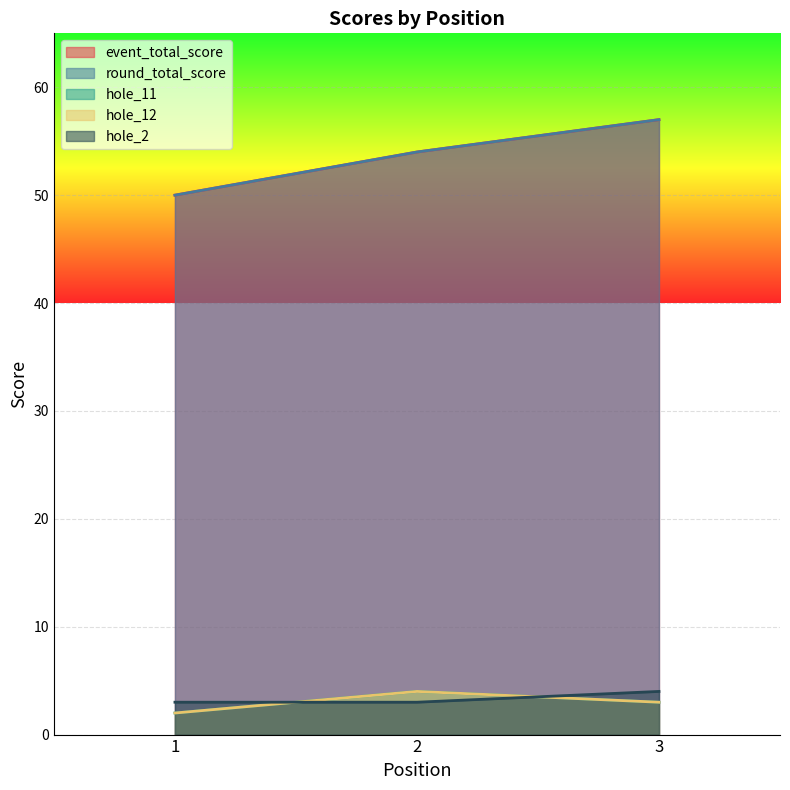

Rank the series at 1 from lowest to highest value.

hole_11, hole_12, hole_2, event_total_score, round_total_score